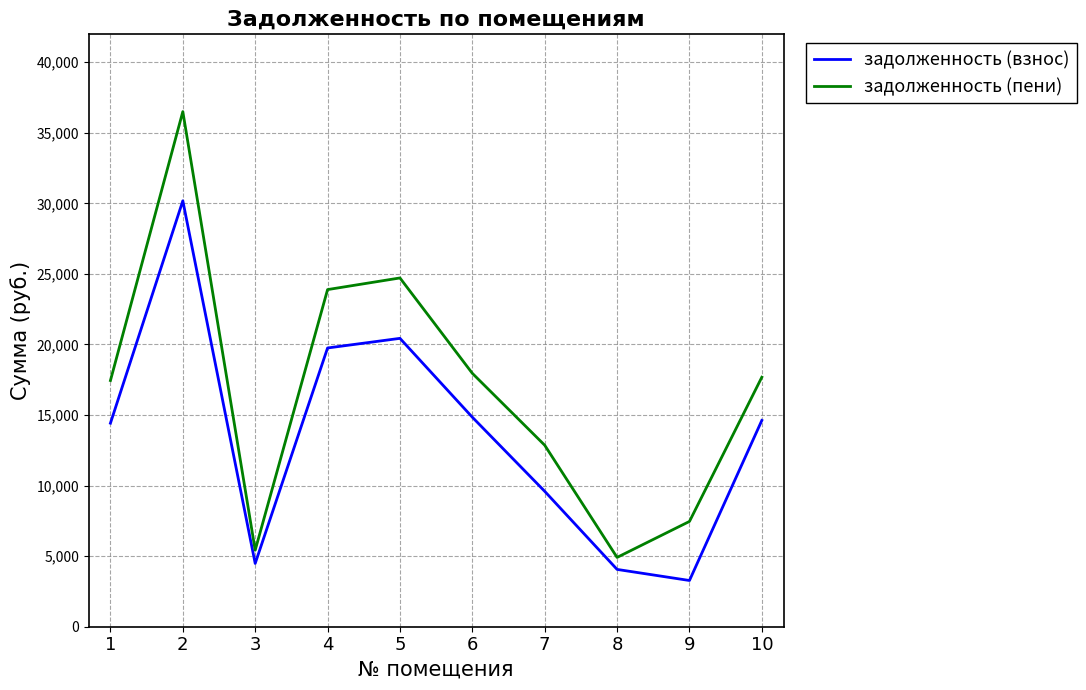

What is the difference between the задолженность (пени) values at 2 and 6?

18543.8